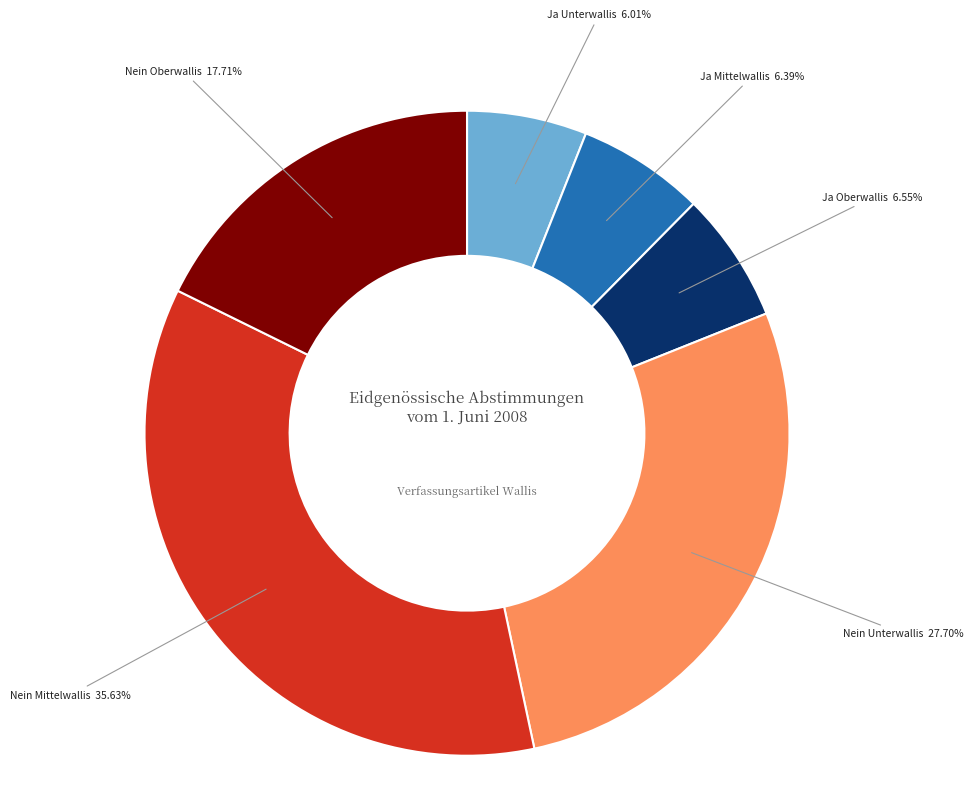

Is there a majority slice in this chart?

No